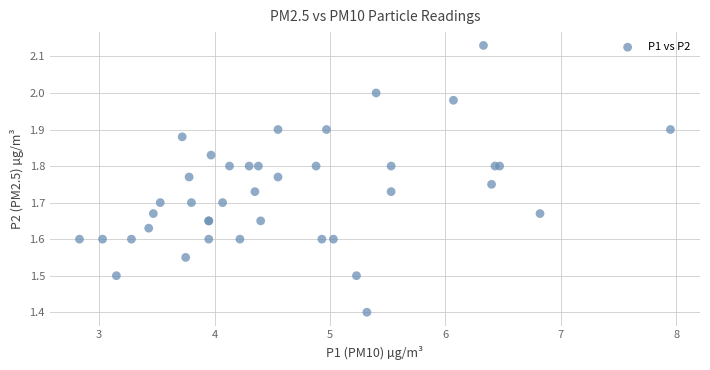

What Y value in the scatter plot is closest to 1?

1.4